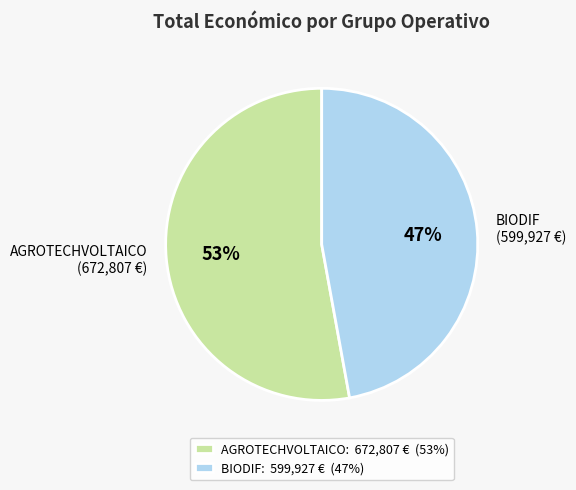

Is BIODIF (599,927 €) the majority of the pie?

No